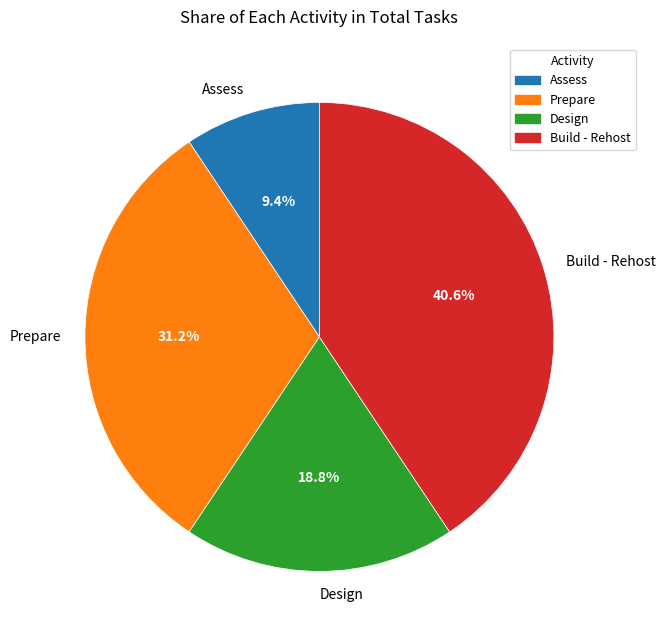

To the nearest percent, what is the difference between the largest and smallest slice percentages?

31%